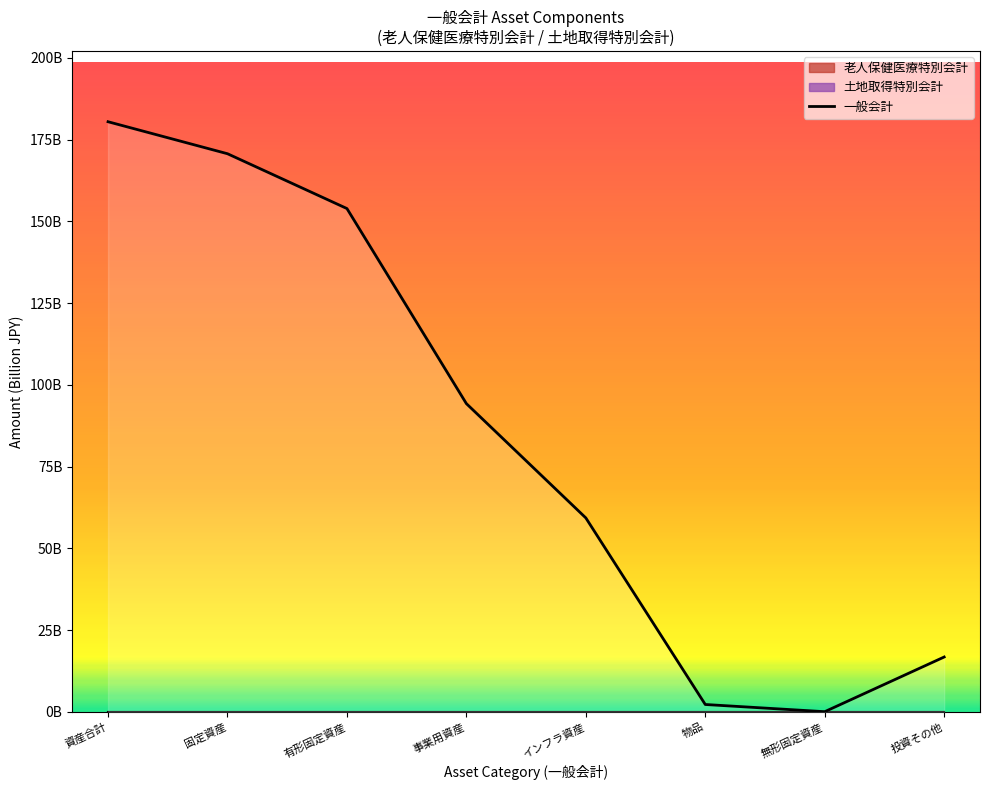

What position from the left is 物品?

6